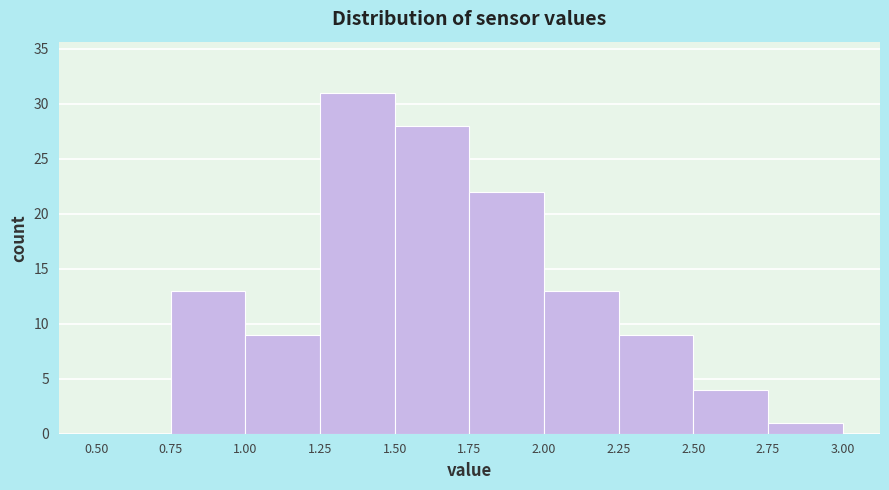

Reading left to right, transcribe this chart: for each bar, give the range it covers on the x-axis and its height. The values are not printed on the chart, so give them approximately, as read against the axis.

0.50 to 0.75: 0
0.75 to 1.00: 13
1.00 to 1.25: 9
1.25 to 1.50: 31
1.50 to 1.75: 28
1.75 to 2.00: 22
2.00 to 2.25: 13
2.25 to 2.50: 9
2.50 to 2.75: 4
2.75 to 3.00: 1